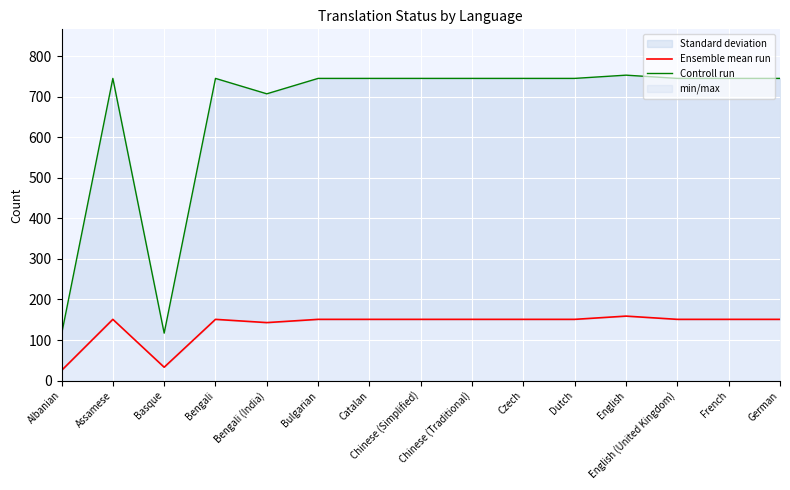

What is the label of the 6th point from the left?

Bulgarian